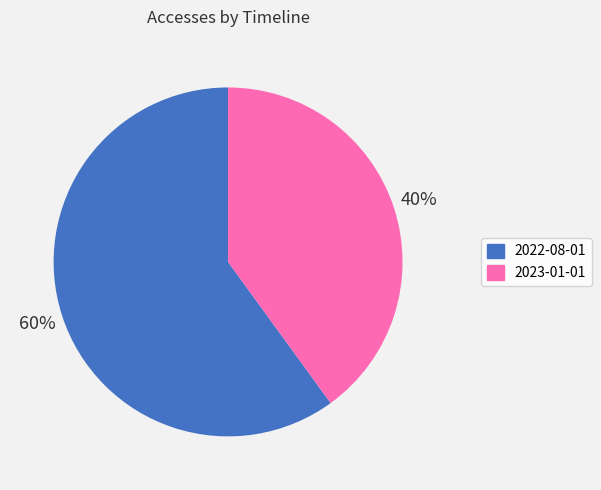

Which slice is the largest?

2022-08-01